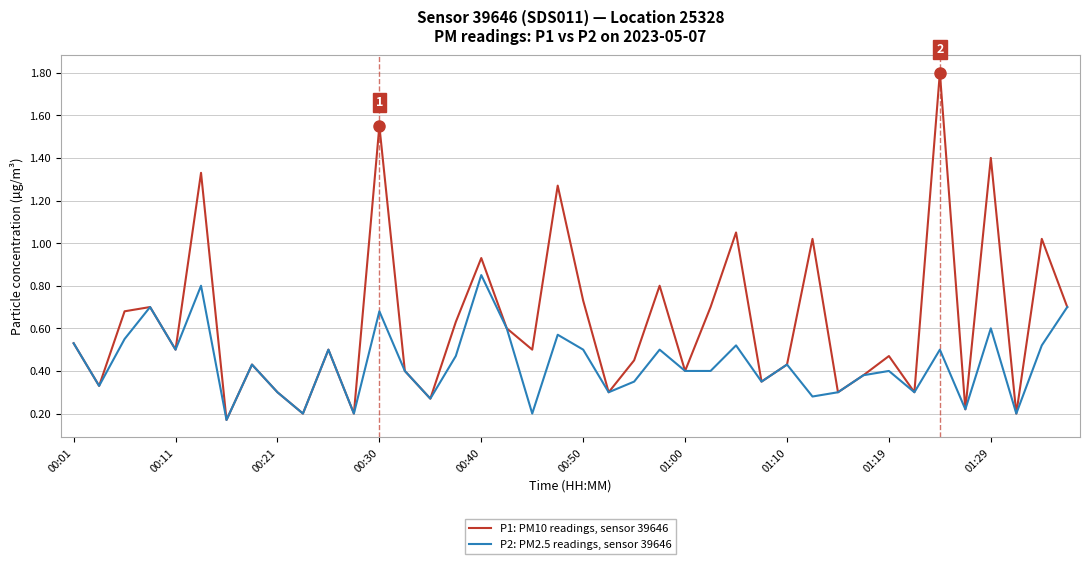

Which series has the widest spread of values?

P1: PM10 readings, sensor 39646